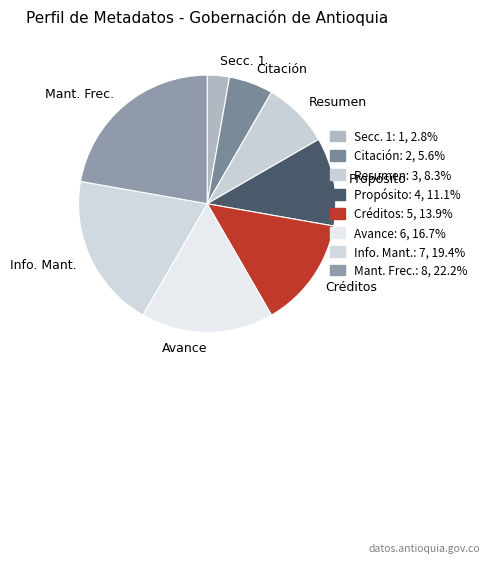

Which slice is the smallest?

Secc. 1